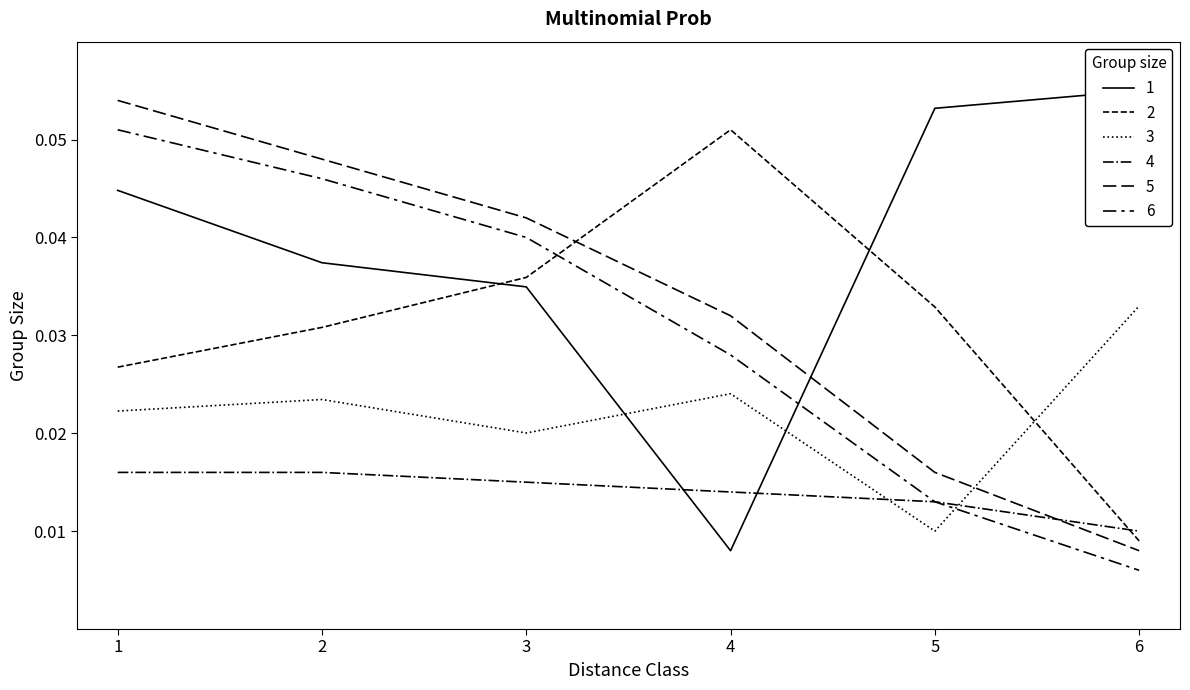

Is it true that col_519 equals 0.0 at 2?

True